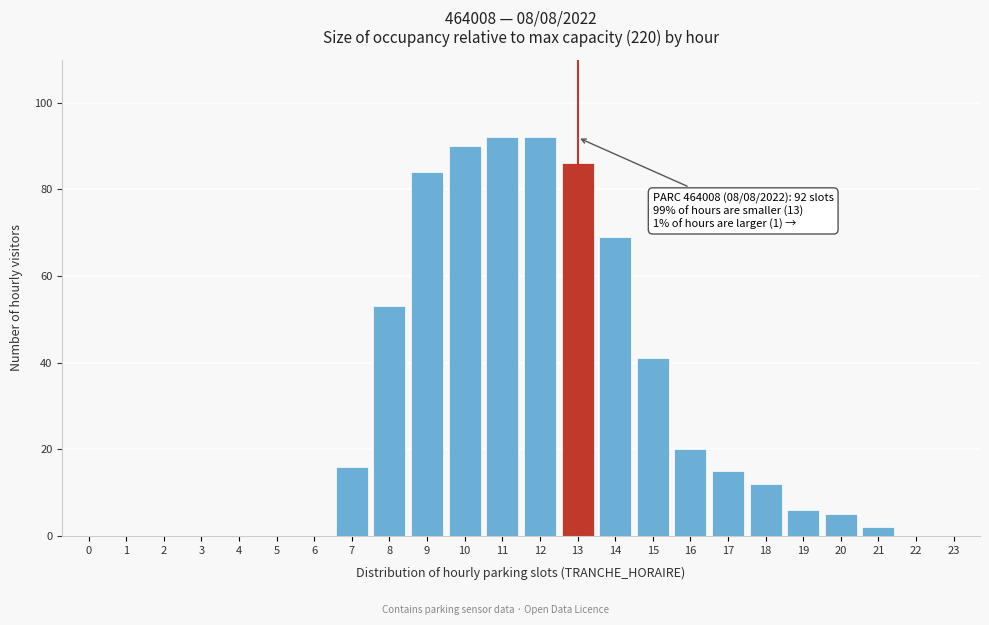

Reading left to right, what are all the values shown in this chart?

0=0	1=0	2=0	3=0	4=0	5=0	6=0	7=16	8=53	9=84	10=90	11=92	12=92	13=86	14=69	15=41	16=20	17=15	18=12	19=6	20=5	21=2	22=0	23=0